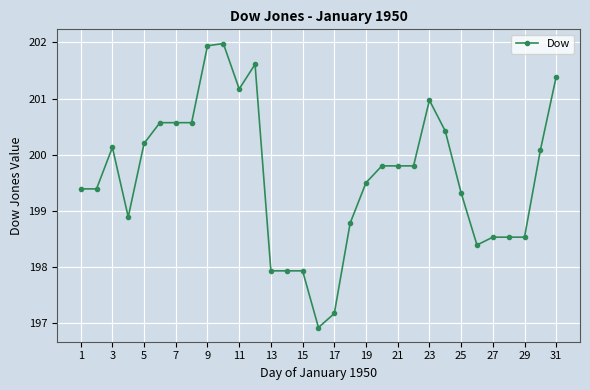

Reading left to right, list all the values displayed in this chart.

199.4	199.4	200.1	198.9	200.2	200.6	200.6	200.6	201.9	202.0	201.2	201.6	197.9	197.9	197.9	196.9	197.2	198.8	199.5	199.8	199.8	199.8	201.0	200.4	199.3	198.4	198.5	198.5	198.5	200.1	201.4